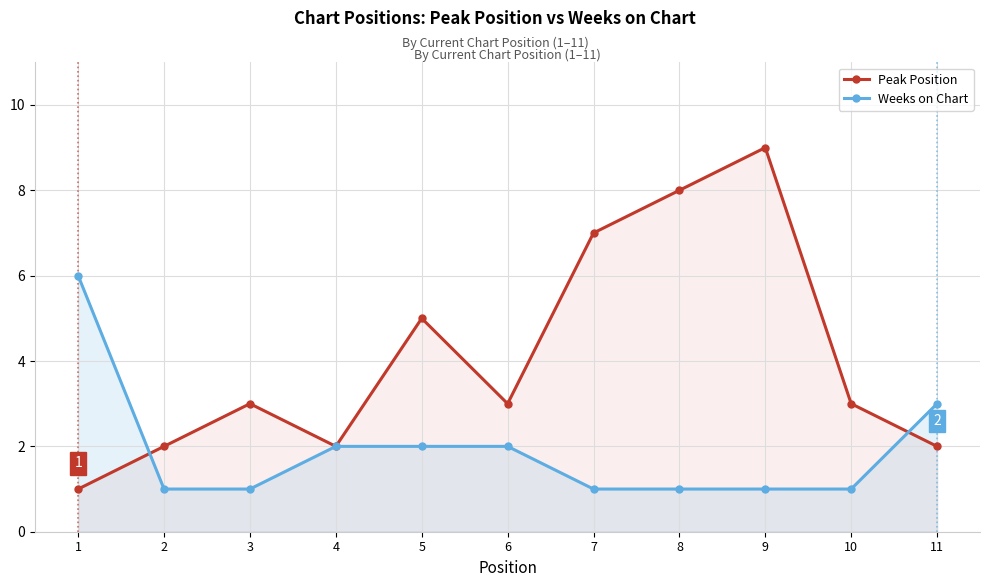

True or false: Peak Position has more than 0 interior local peaks.

True